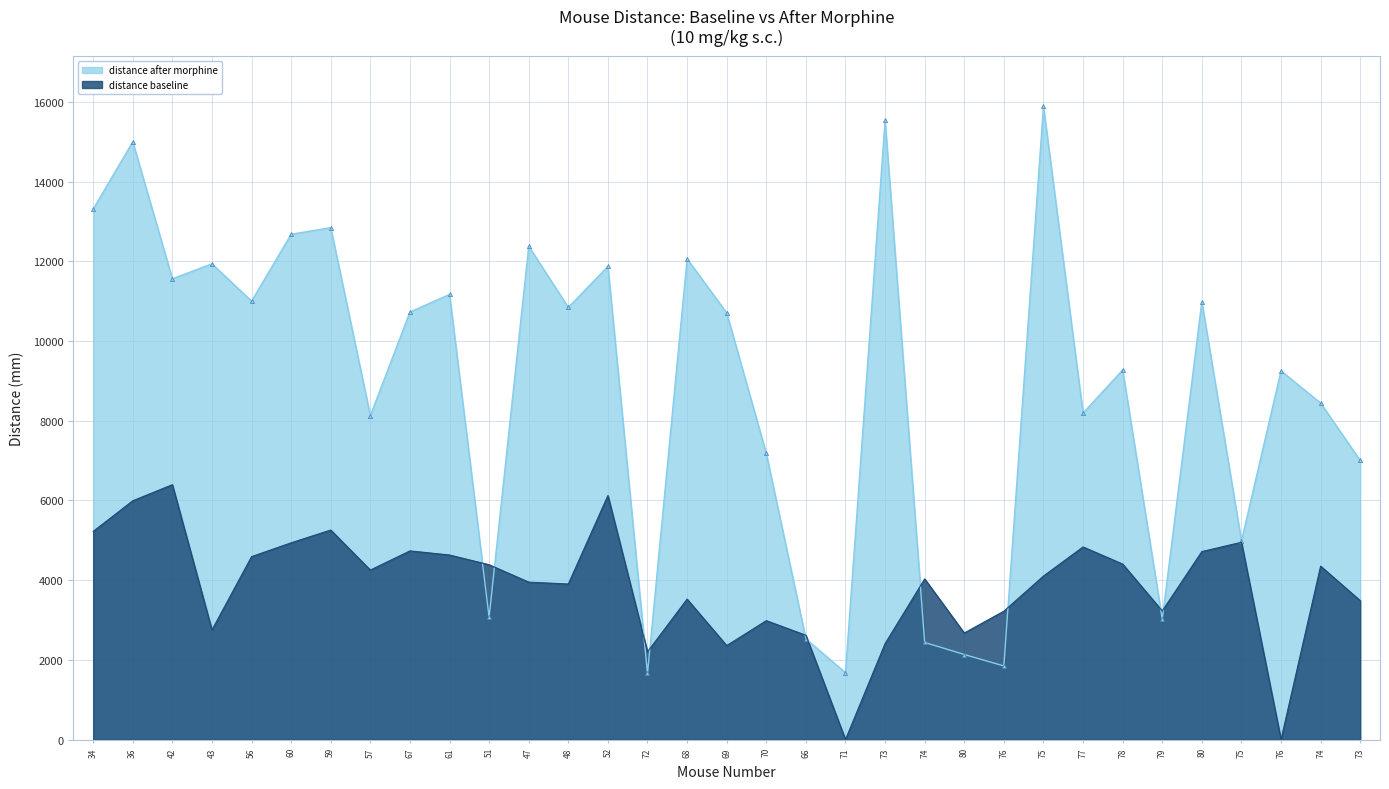

The distance baseline series shows 821.9 at 66. True or false?

False